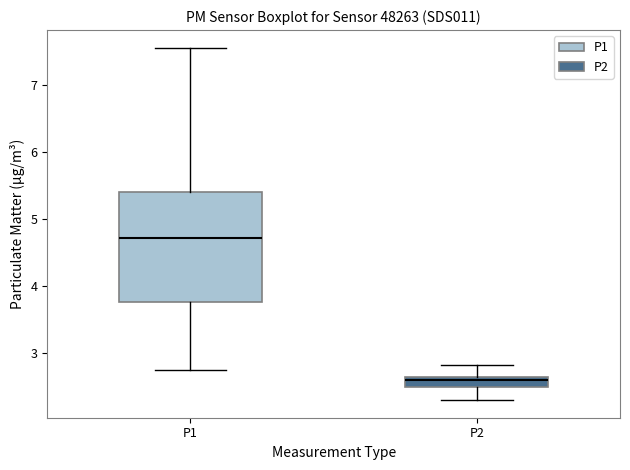

Which box has the lowest median line?

P2